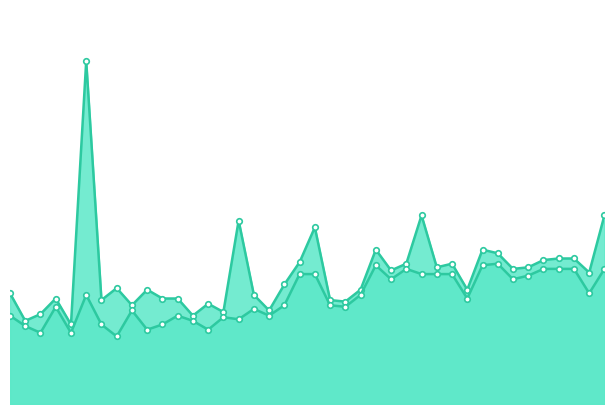

How many values in the P2 series exceed 2?

20